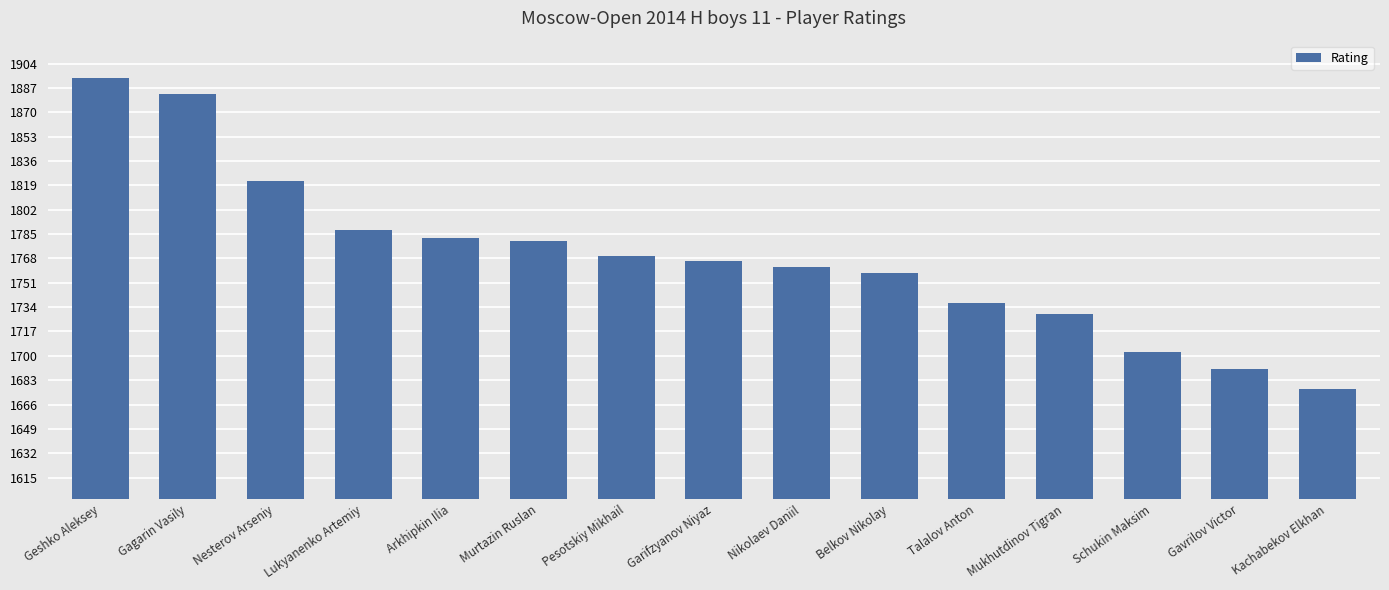

At which category does the chart reach its minimum across all series?

Kachabekov Elkhan